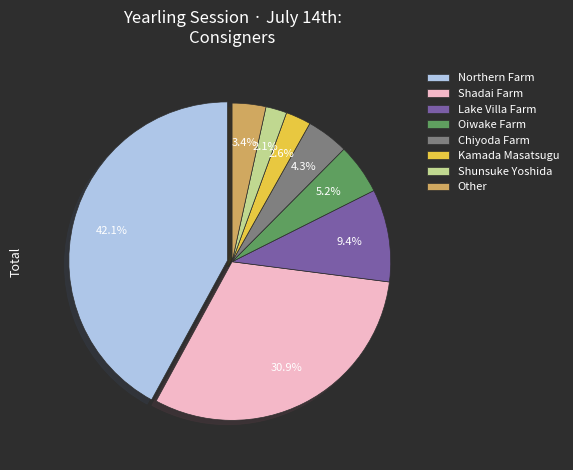

Count the number of slices in the pie.

8